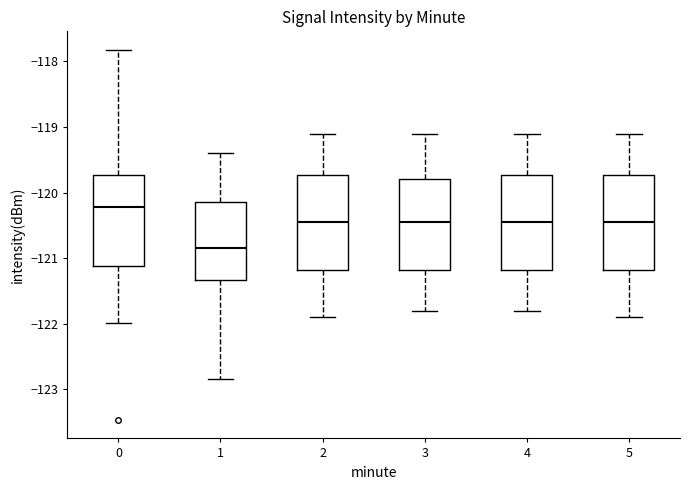

Reading left to right, read every box against the y-axis: the position of its median line, the range the box covers, and the ends of its whiskers. The values are not printed on the chart, so give them approximately, as read against the axis.

0: median -120.2, box -121.1 to -119.7, whiskers -122.0 to -117.8
1: median -120.8, box -121.3 to -120.1, whiskers -122.8 to -119.4
2: median -120.4, box -121.2 to -119.7, whiskers -121.9 to -119.1
3: median -120.4, box -121.2 to -119.8, whiskers -121.8 to -119.1
4: median -120.4, box -121.2 to -119.7, whiskers -121.8 to -119.1
5: median -120.4, box -121.2 to -119.7, whiskers -121.9 to -119.1